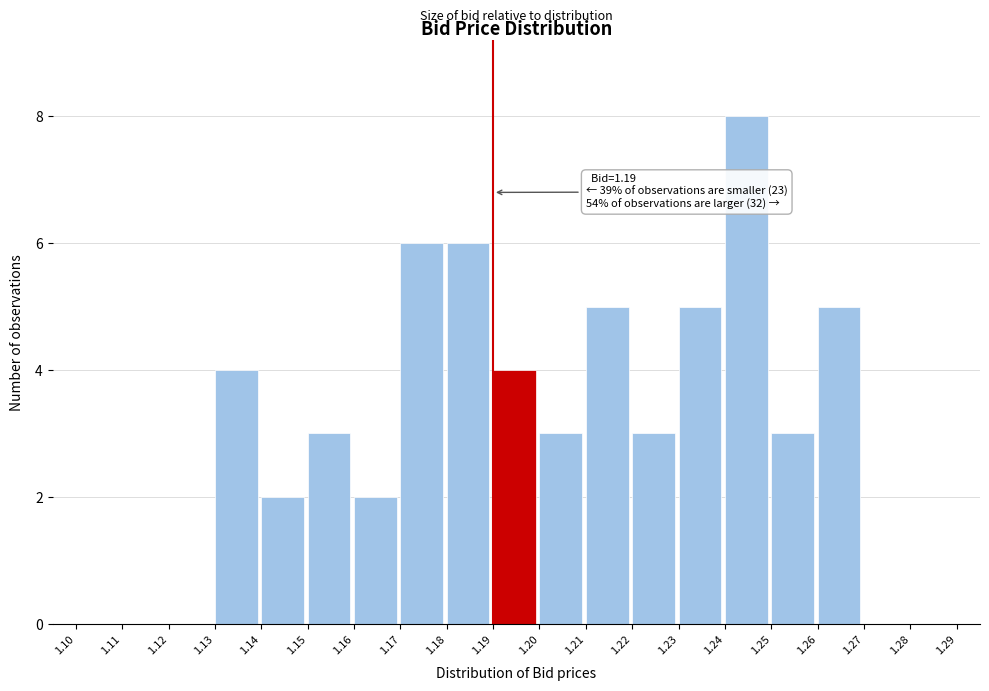

Which range on the x-axis has the tallest bar?

1.24 to 1.25